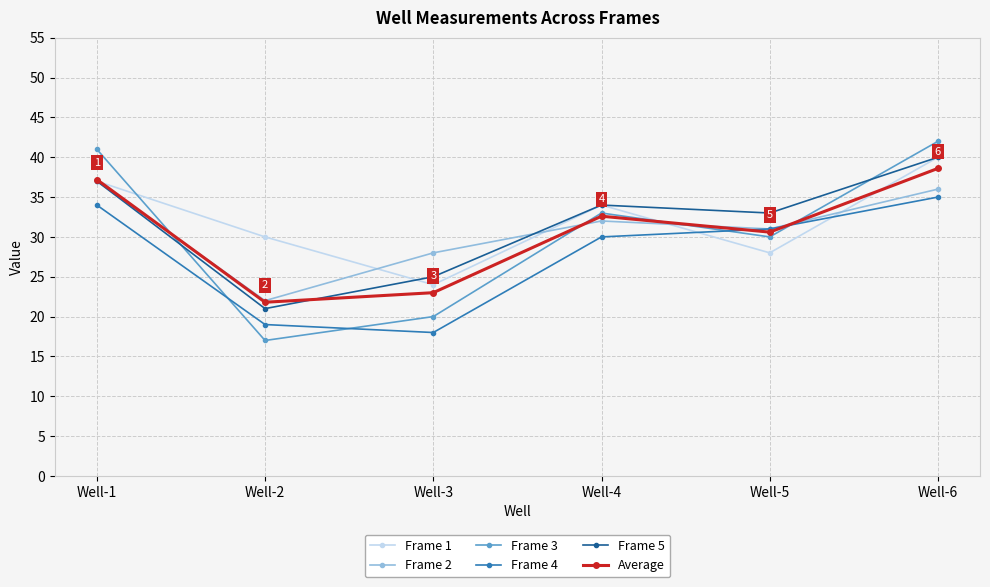

Reading right to left, transcribe all the data shown in this chart.

Frame 1: 40.0	28.0	34.0	24.0	30.0	37.0
Frame 2: 36.0	31.0	32.0	28.0	22.0	37.0
Frame 3: 42.0	30.0	33.0	20.0	17.0	41.0
Frame 4: 35.0	31.0	30.0	18.0	19.0	34.0
Frame 5: 40.0	33.0	34.0	25.0	21.0	37.0
Average: 38.6	30.6	32.6	23.0	21.8	37.2